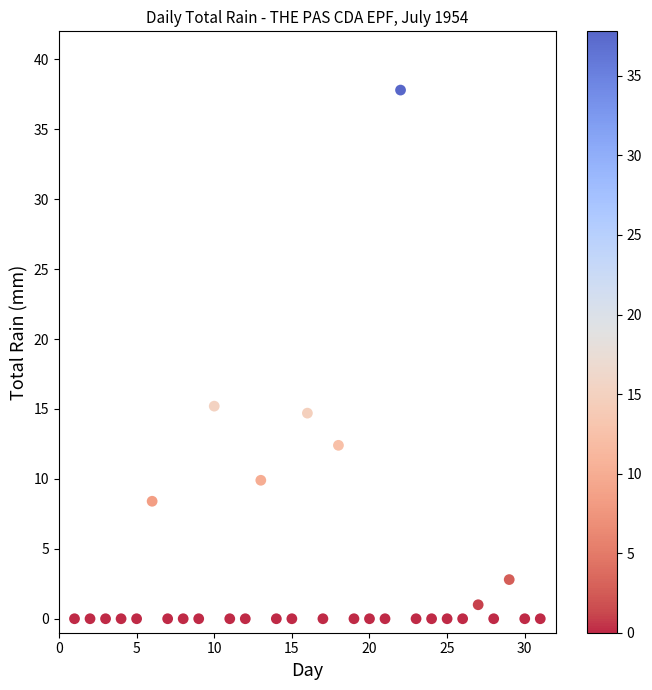

What is the range of Y values (max minus min)?

37.8